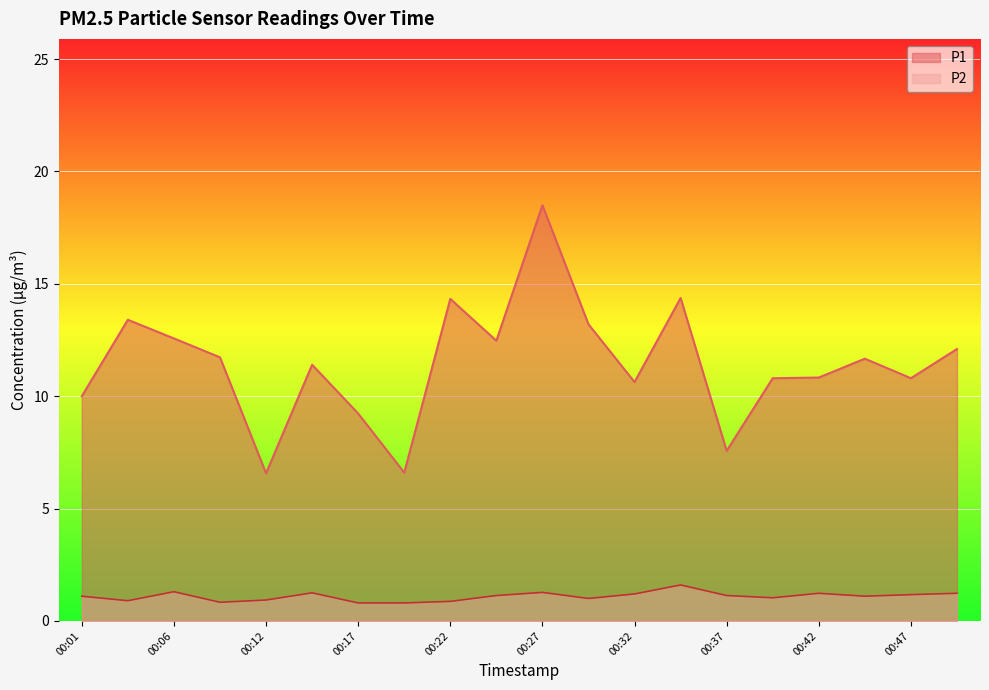

Reading right to left, transcribe all the data shown in this chart.

P1: 00:49=12.1	00:47=10.8	00:44=11.7	00:42=10.8	00:39=10.8	00:37=7.6	00:34=14.4	00:32=10.6	00:29=13.2	00:27=18.5	00:24=12.5	00:22=14.3	00:19=6.6	00:17=9.2	00:14=11.4	00:12=6.6	00:09=11.7	00:06=12.6	00:04=13.4	00:01=10.0
P2: 00:49=1.2	00:47=1.2	00:44=1.1	00:42=1.2	00:39=1.0	00:37=1.1	00:34=1.6	00:32=1.2	00:29=1.0	00:27=1.3	00:24=1.1	00:22=0.9	00:19=0.8	00:17=0.8	00:14=1.2	00:12=0.9	00:09=0.8	00:06=1.3	00:04=0.9	00:01=1.1